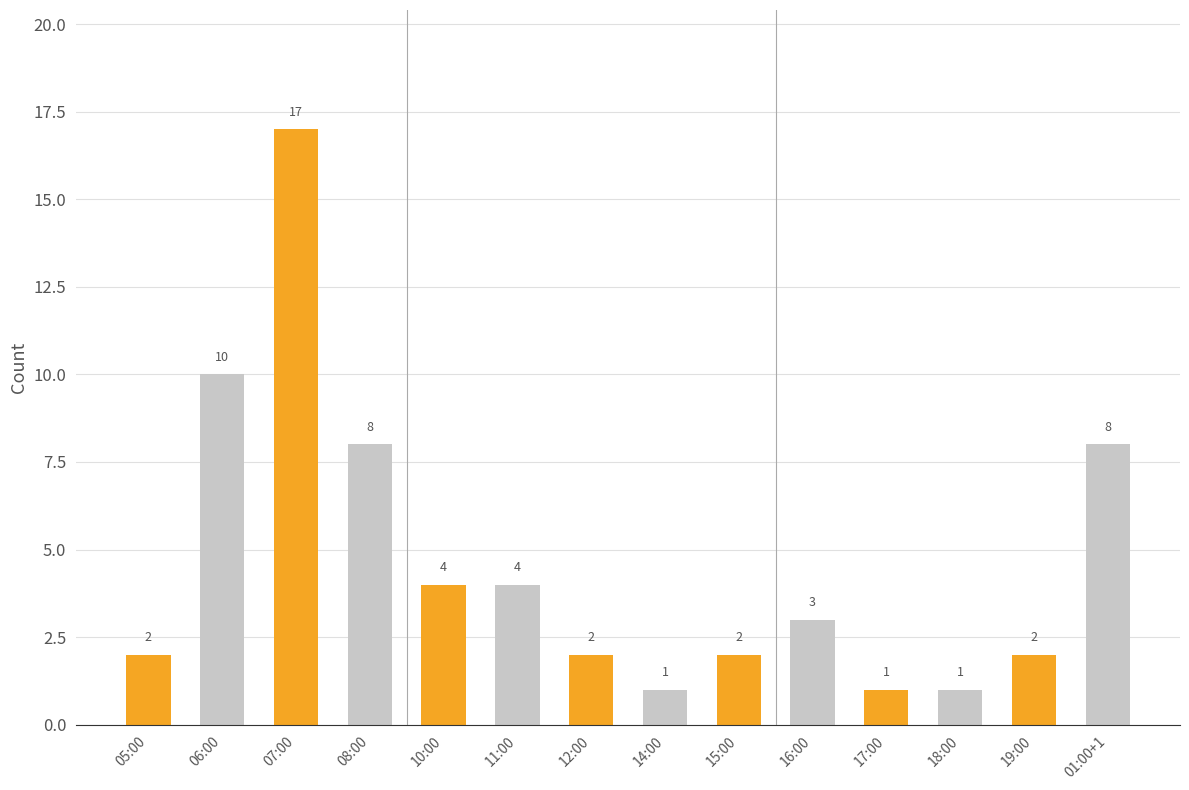

True or false: the data shows 1 at 11:00.

False